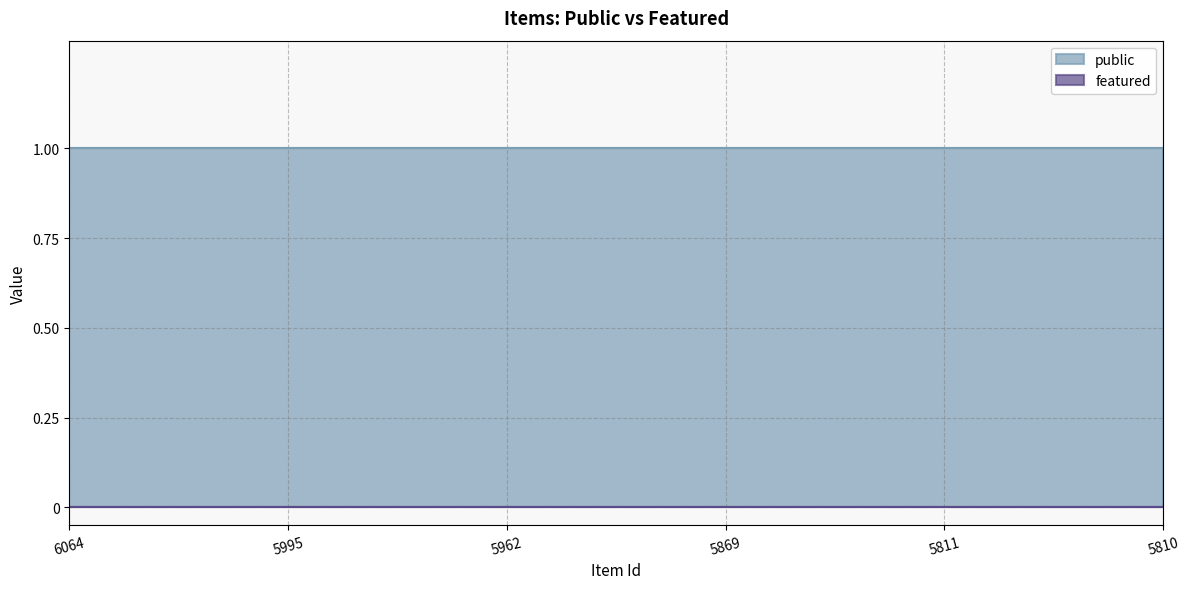

Reading left to right, extract all data points from this chart.

public: 1	1	1	1	1	1
featured: 0	0	0	0	0	0